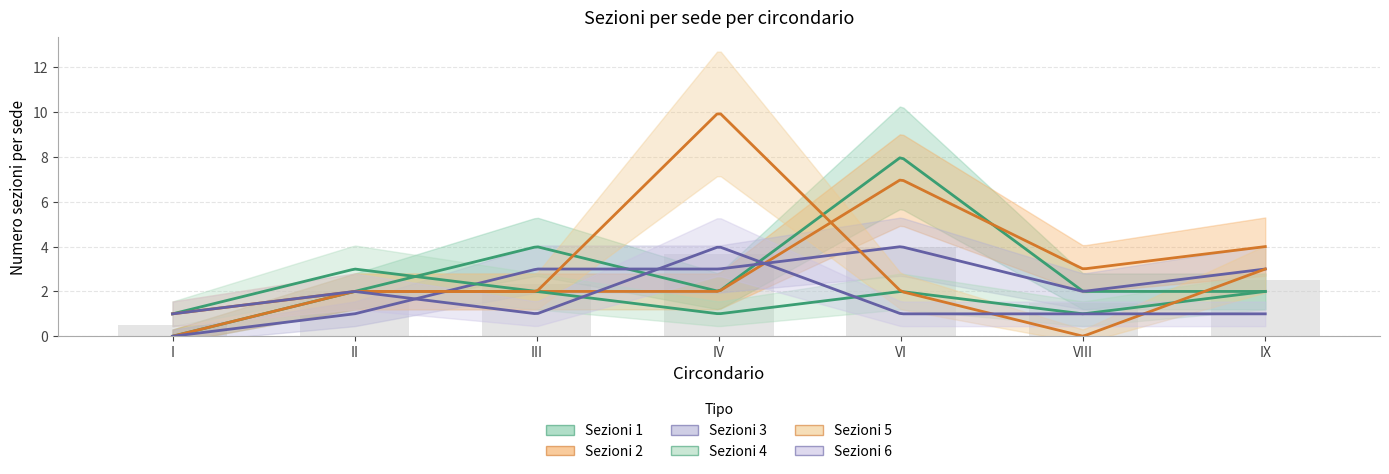

At which category is the sum across all series the highest?

VI